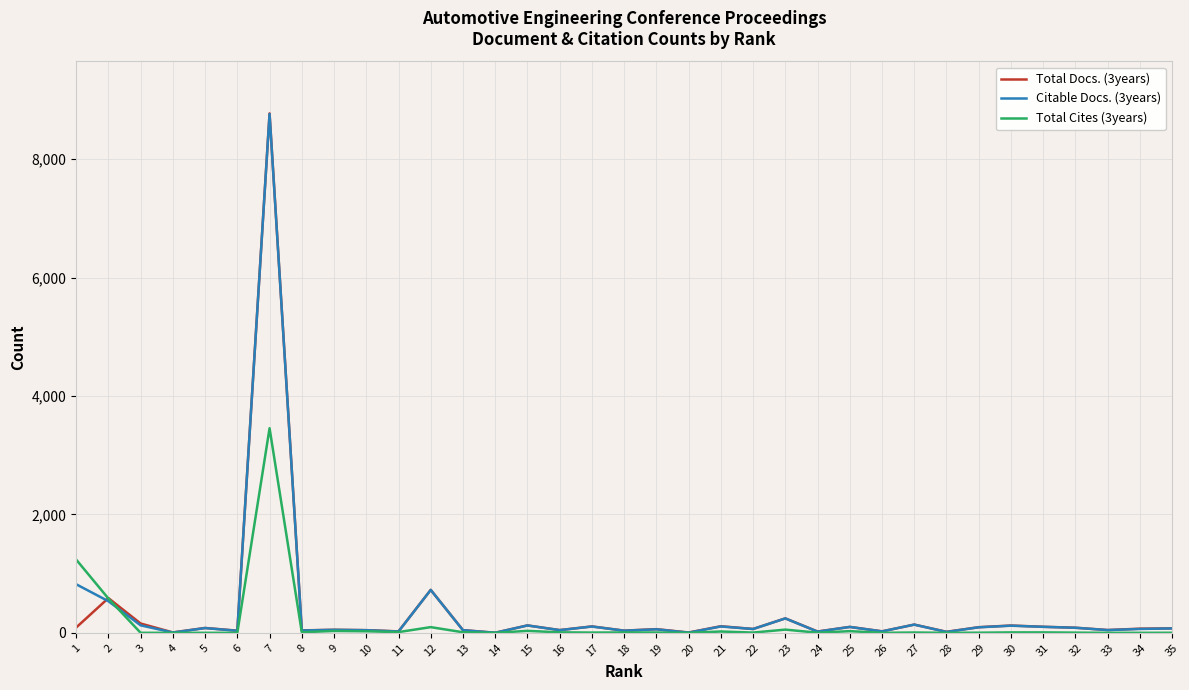

At which category is the sum across all series the highest?

7